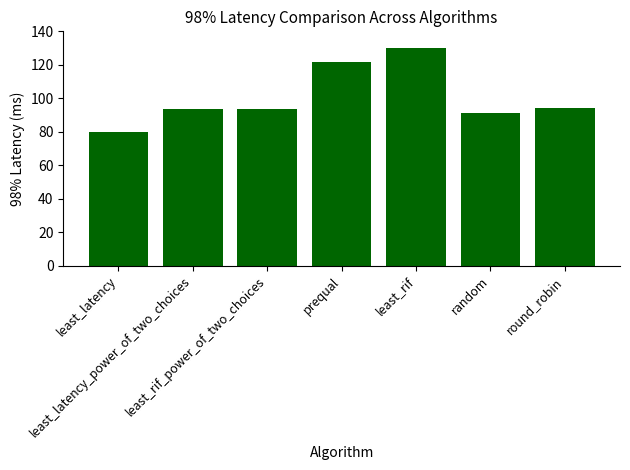

What is the maximum value shown in the chart?

130.0